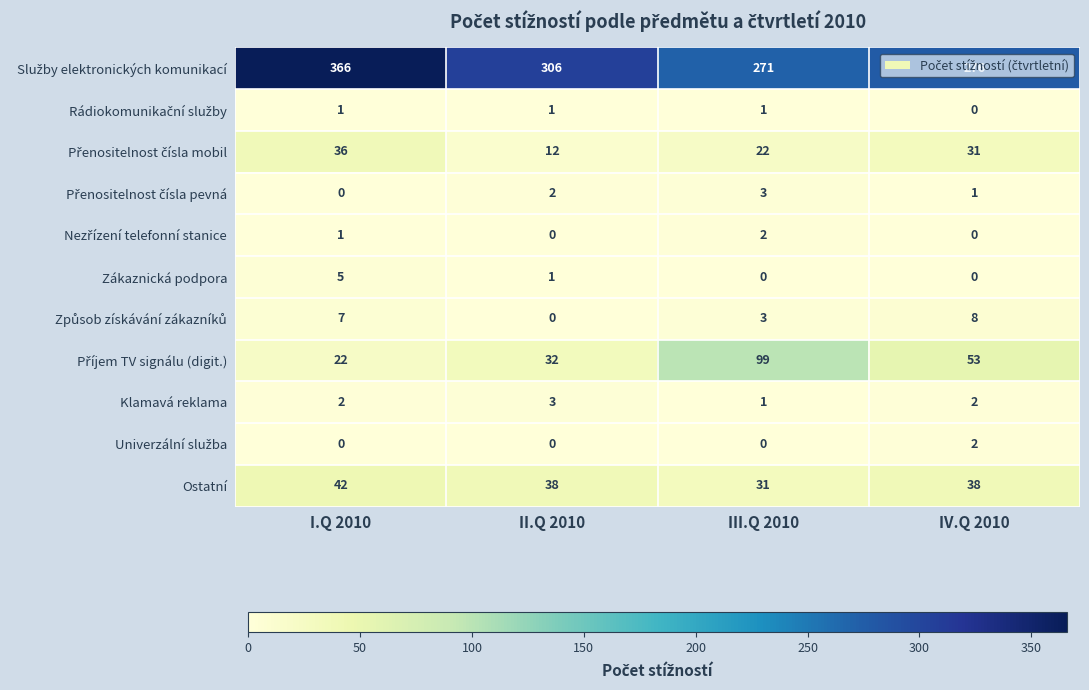

At which category is the sum across all series the highest?

I.Q 2010